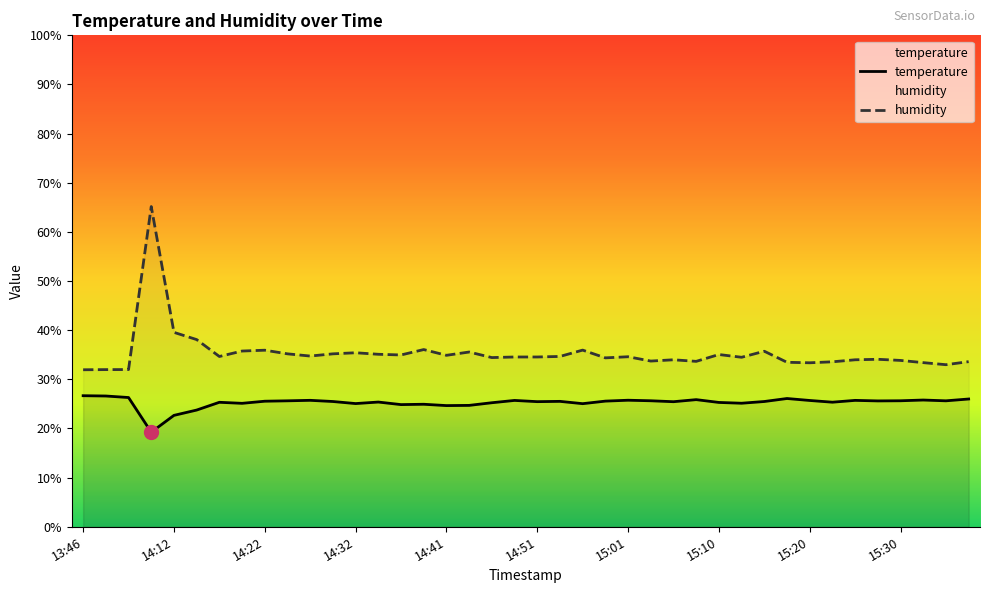

Which category has the lowest value across all series?

14:10